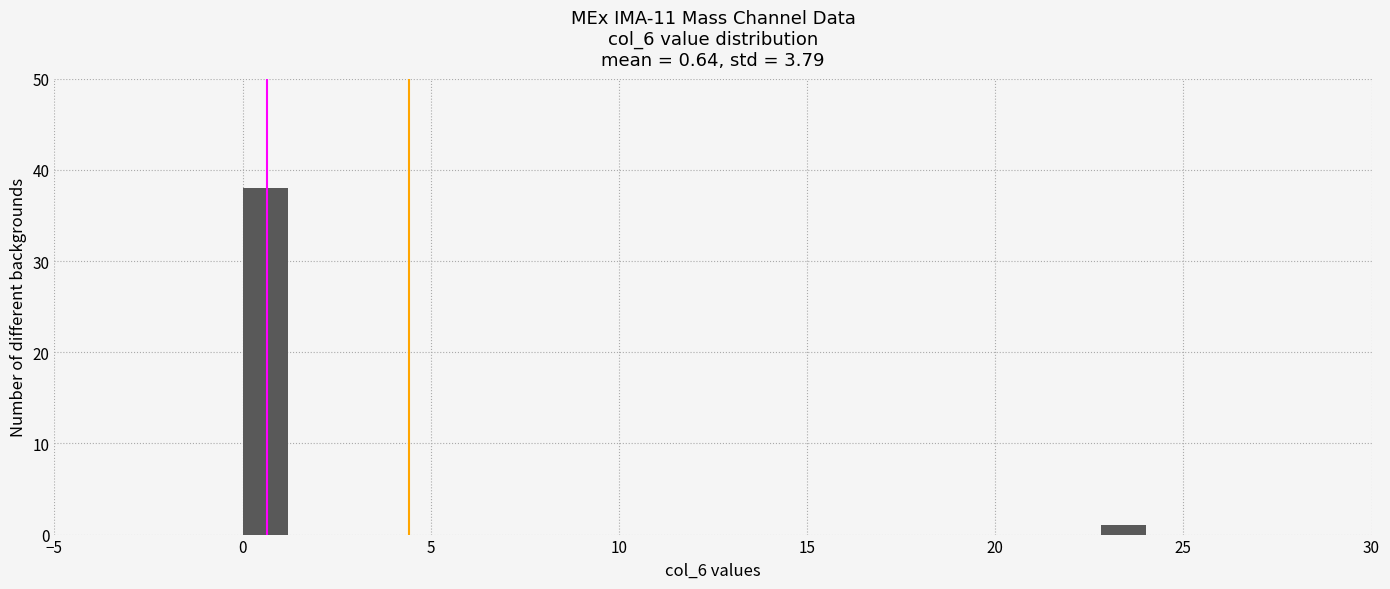

Around what value on the x-axis is the tallest bar? Give the approximate position of its centre, as read against the axis.

0.5